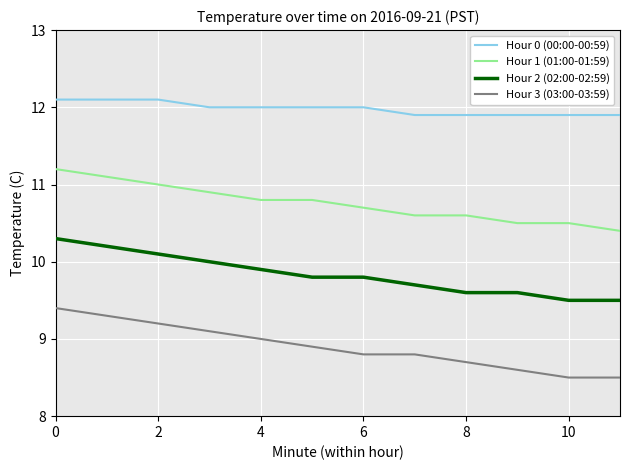

What is the minimum value shown in the chart?

8.5